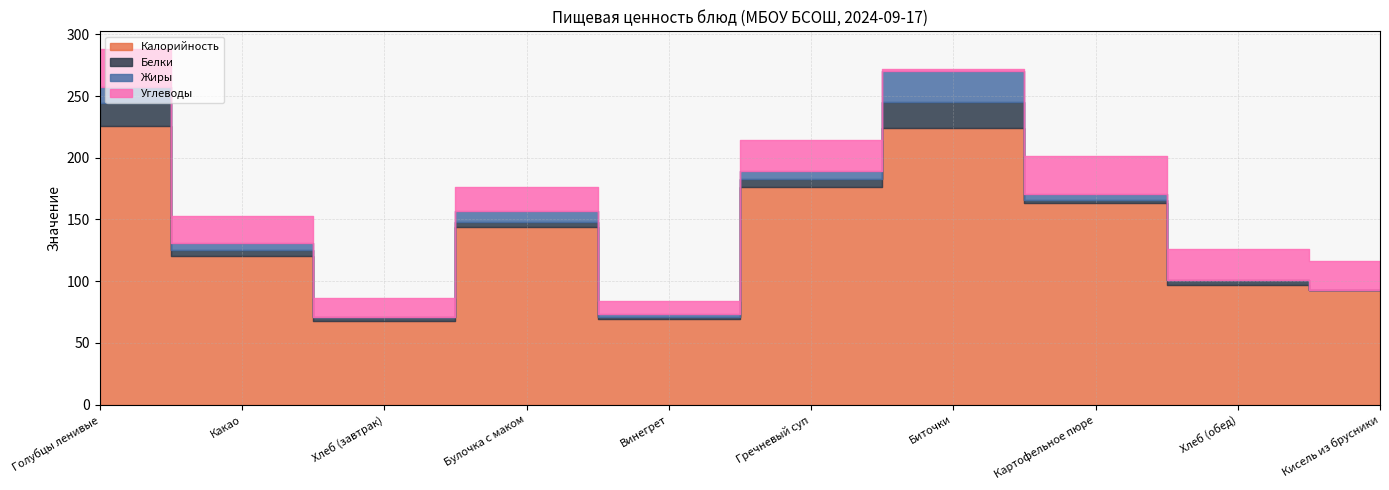

What is the total value across all series at Винегрет?

84